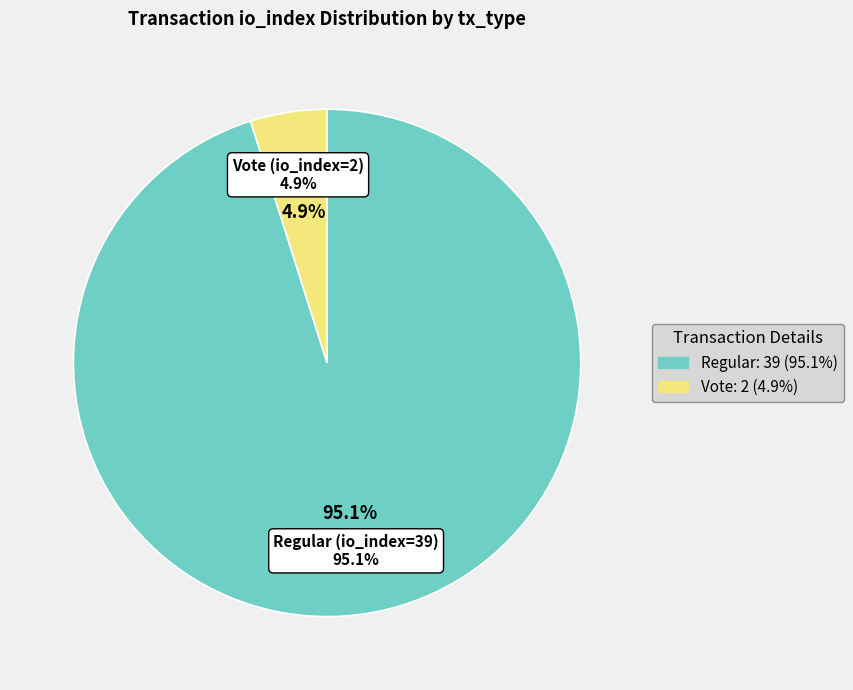

To the nearest percent, what is the difference between the largest and smallest slice percentages?

90%